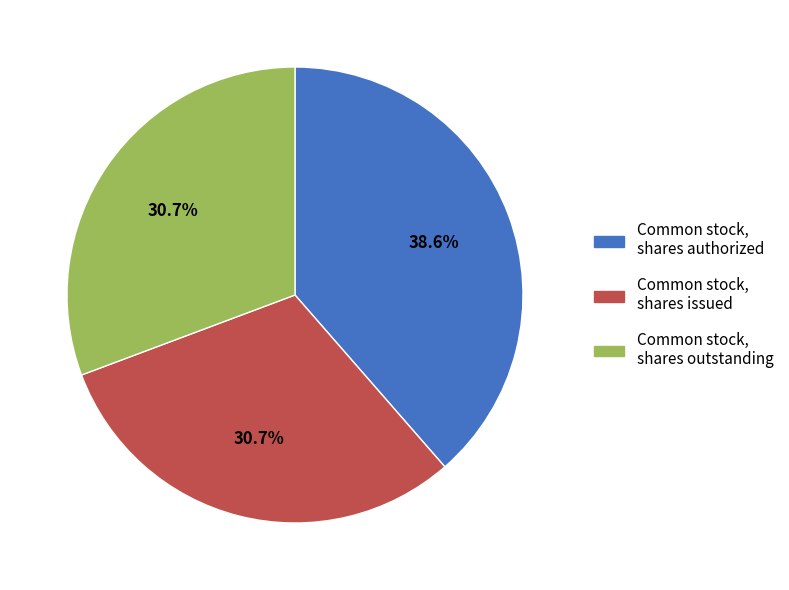

Which category has the biggest portion of the pie?

Common stock, shares authorized